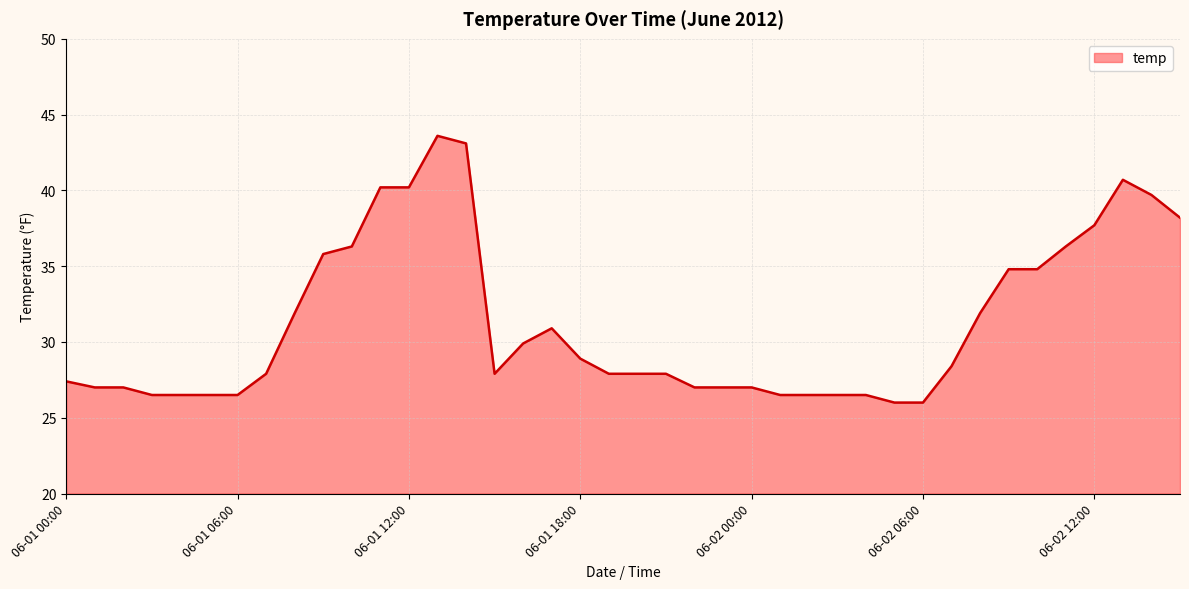

Reading right to left, what are all the values shown in this chart?

38.2	39.7	40.7	37.7	36.3	34.8	34.8	31.9	28.4	26.0	26.0	26.5	26.5	26.5	26.5	27.0	27.0	27.0	27.9	27.9	27.9	28.9	30.9	29.9	27.9	43.1	43.6	40.2	40.2	36.3	35.8	31.9	27.9	26.5	26.5	26.5	26.5	27.0	27.0	27.4